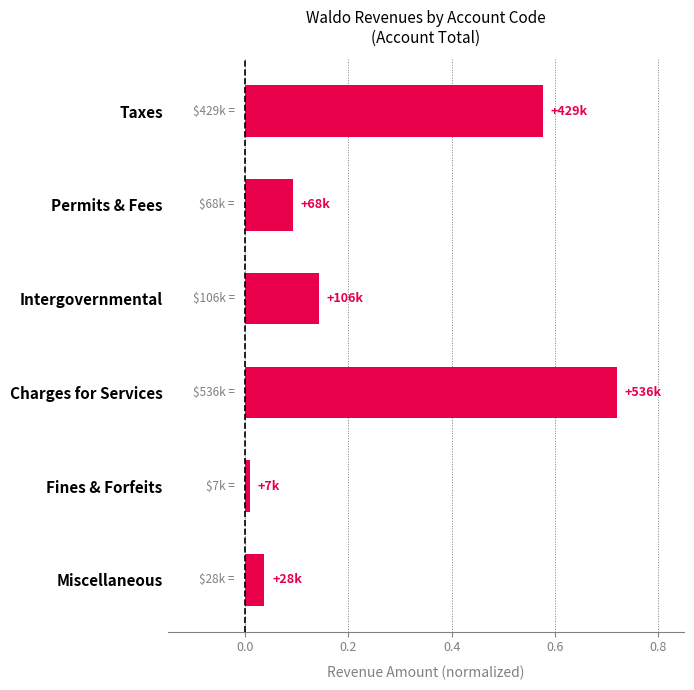

Which label corresponds to the largest value in the chart?

Charges for Services